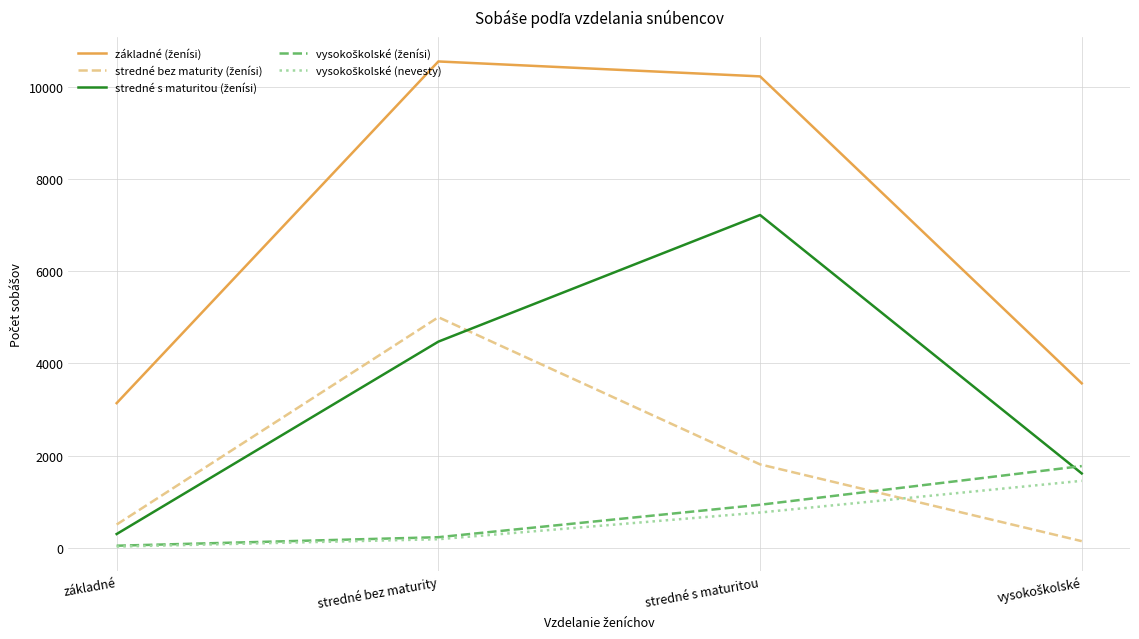

What is the total value across all series at stredné s maturitou?

20956